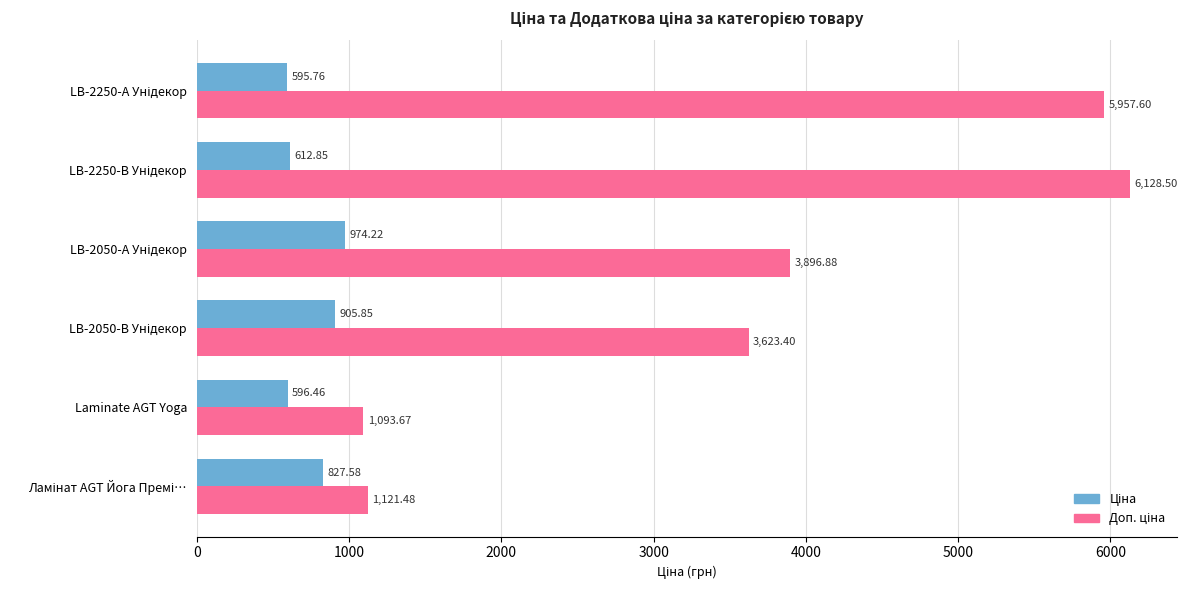

What is the spread (max minus min) of values at Laminate AGT Yoga?

497.2